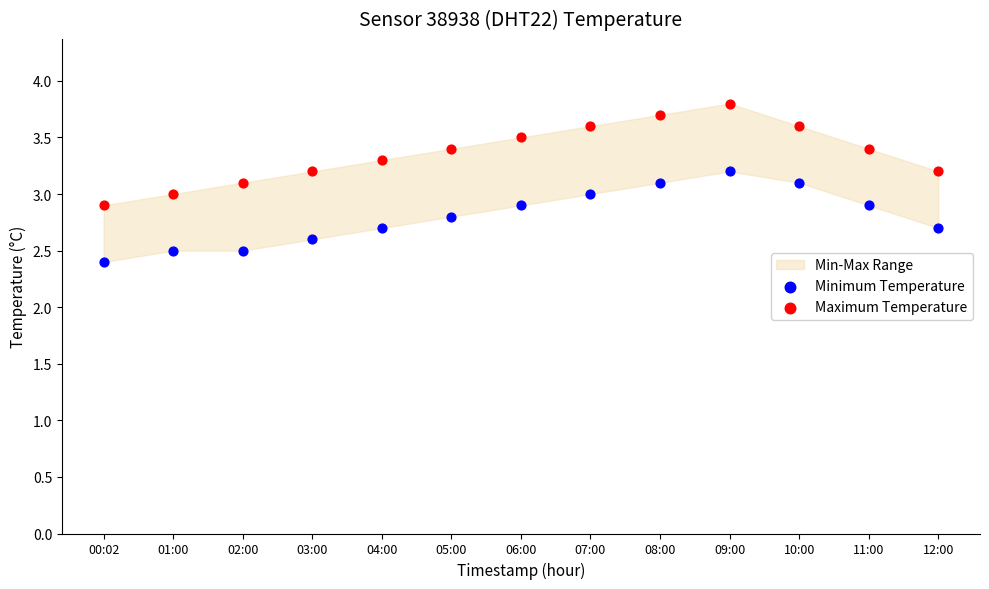

Which series has the largest Y range (max minus min)?

Maximum Temperature